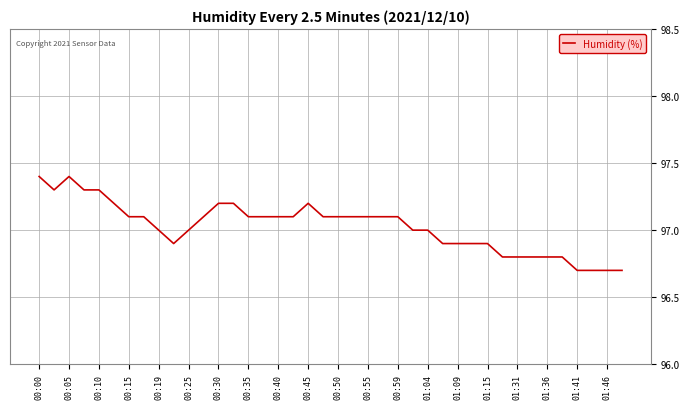

What is the difference between the maximum and minimum values?

0.7